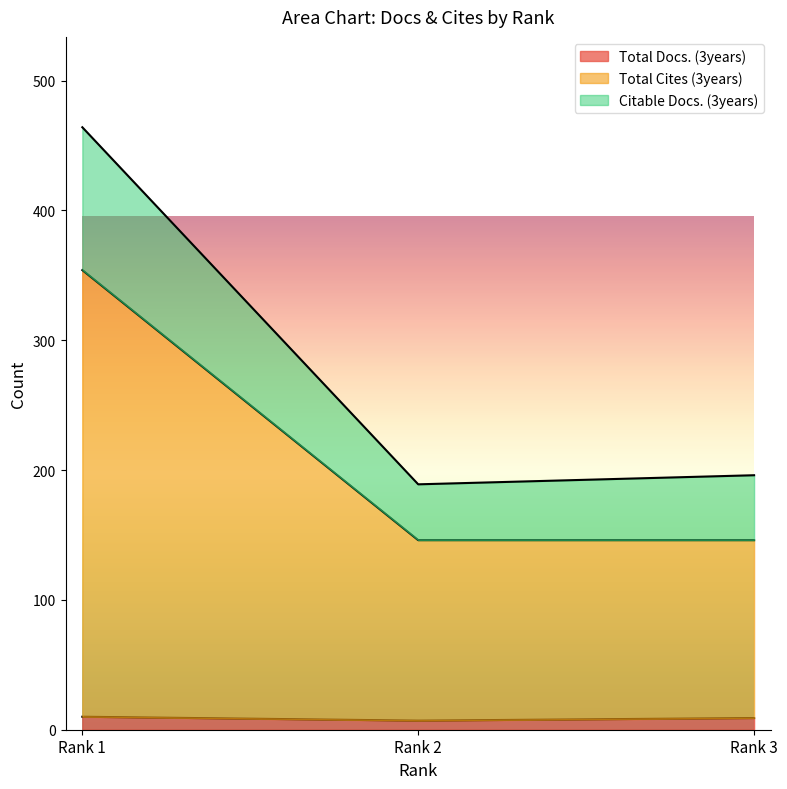

What is the sum of all Total Cites (3years) values?

646